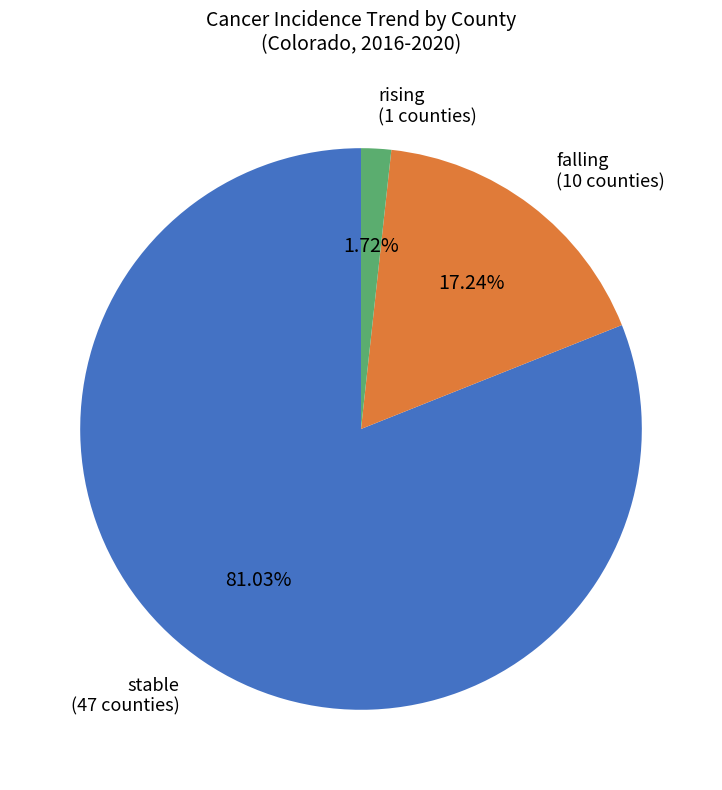

Is there a majority slice in this chart?

Yes